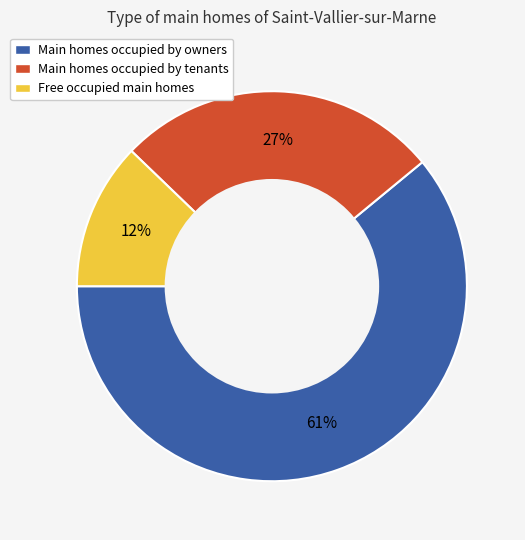

How many segments does this pie chart have?

3